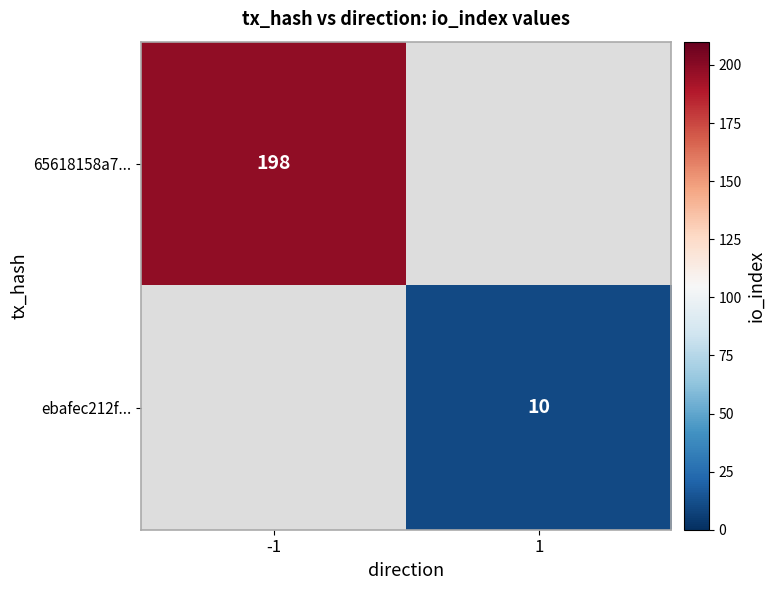

Is it true that ebafec212f... equals 10 at 1?

True